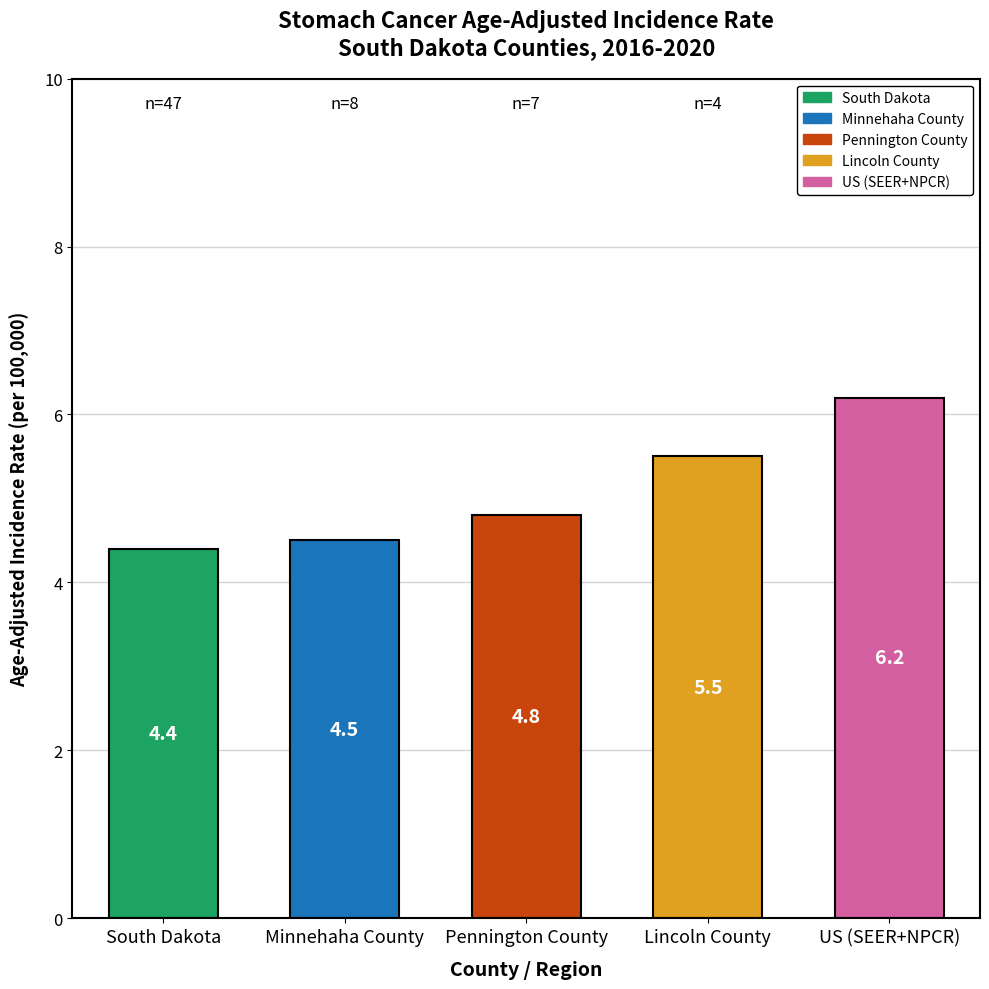

At which label is the value closest to 5?

Pennington County